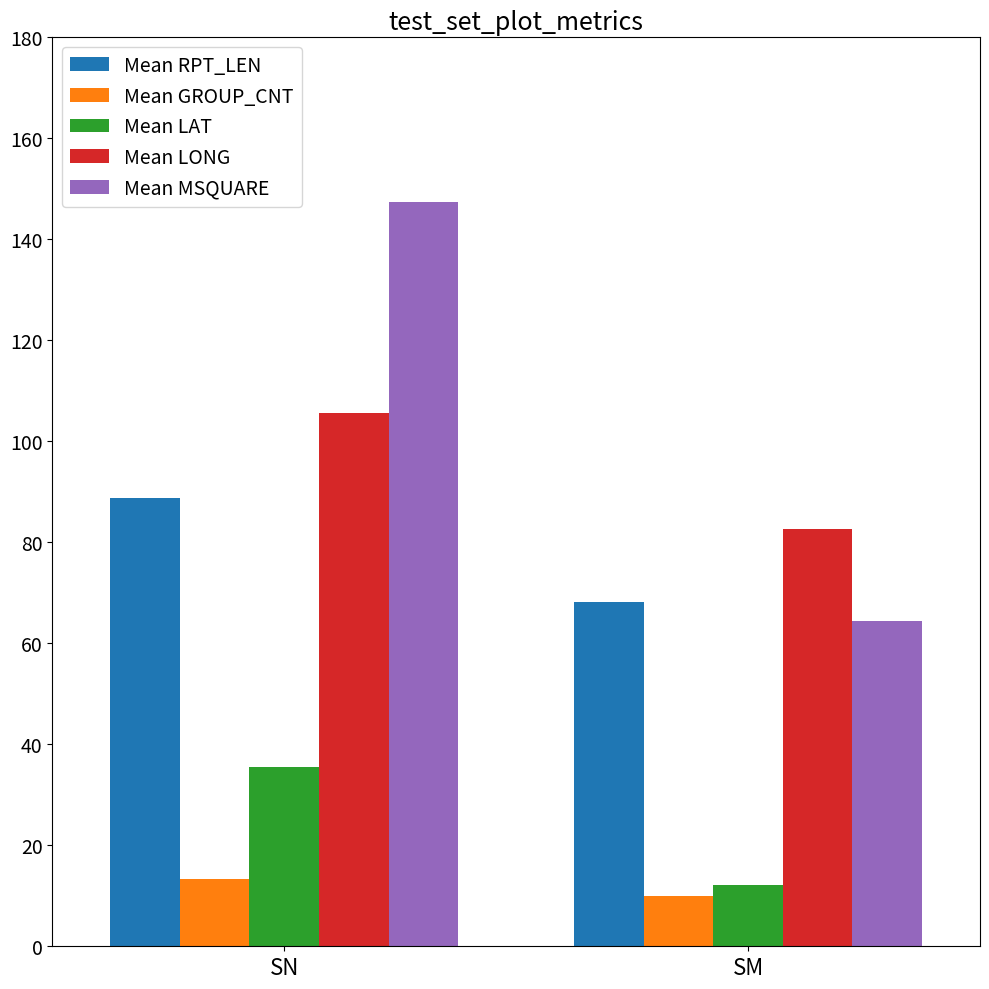

Reading left to right, list all the values displayed in this chart.

Mean RPT_LEN: 88.7	68.1
Mean GROUP_CNT: 13.4	9.9
Mean LAT: 35.5	12.2
Mean LONG: 105.6	82.6
Mean MSQUARE: 147.3	64.5